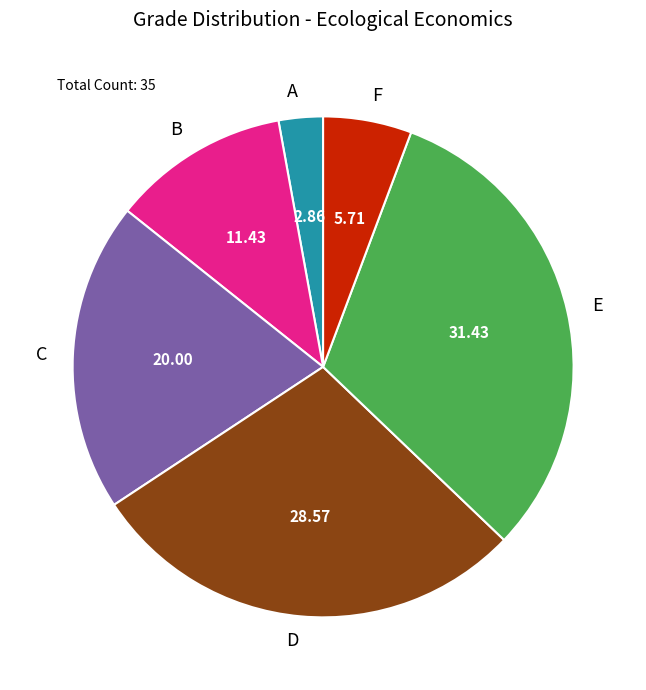

Is there a majority slice in this chart?

No